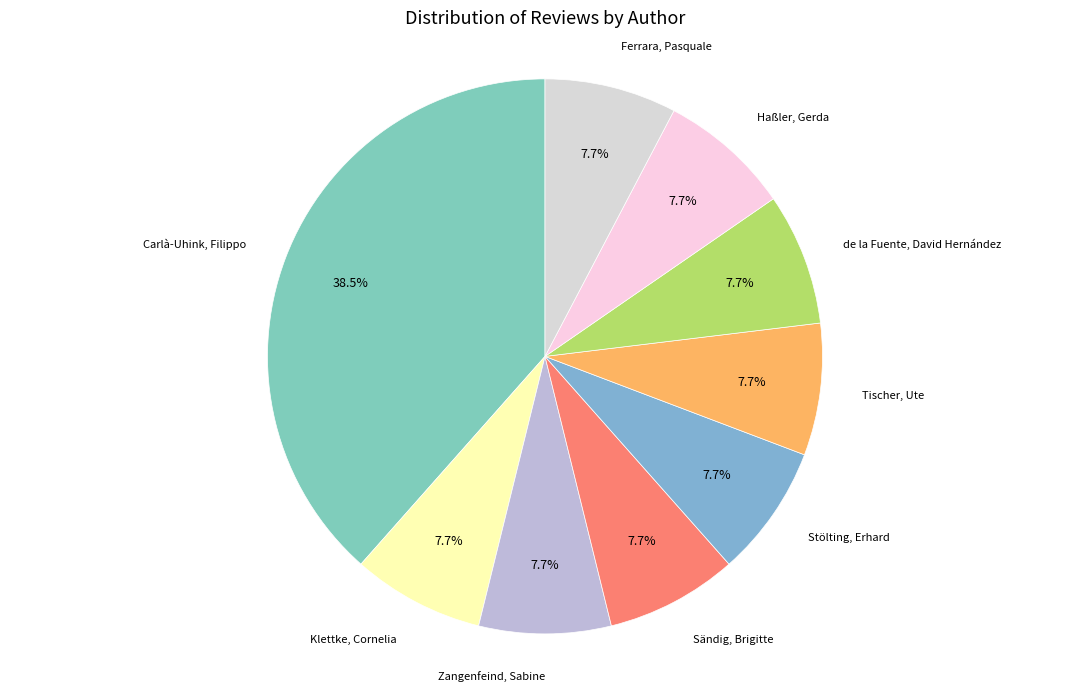

What percentage is the de la Fuente, David Hernández slice, to the nearest percent?

8%